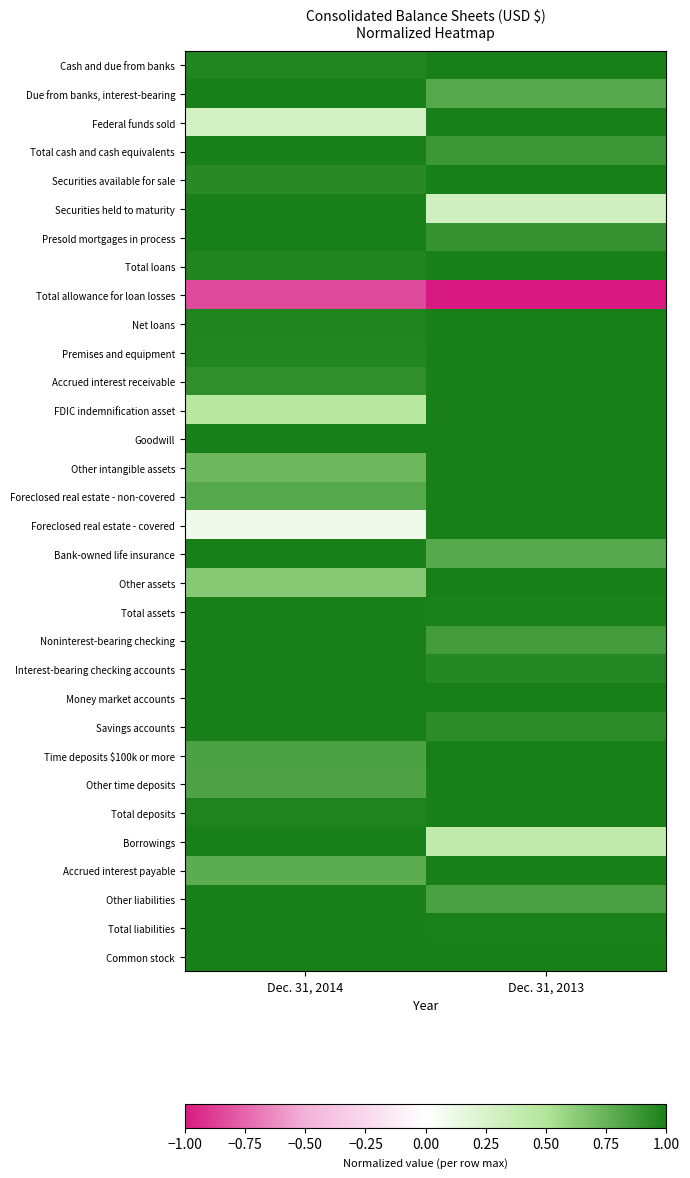

At how many categories does at least one series exceed 0?

2